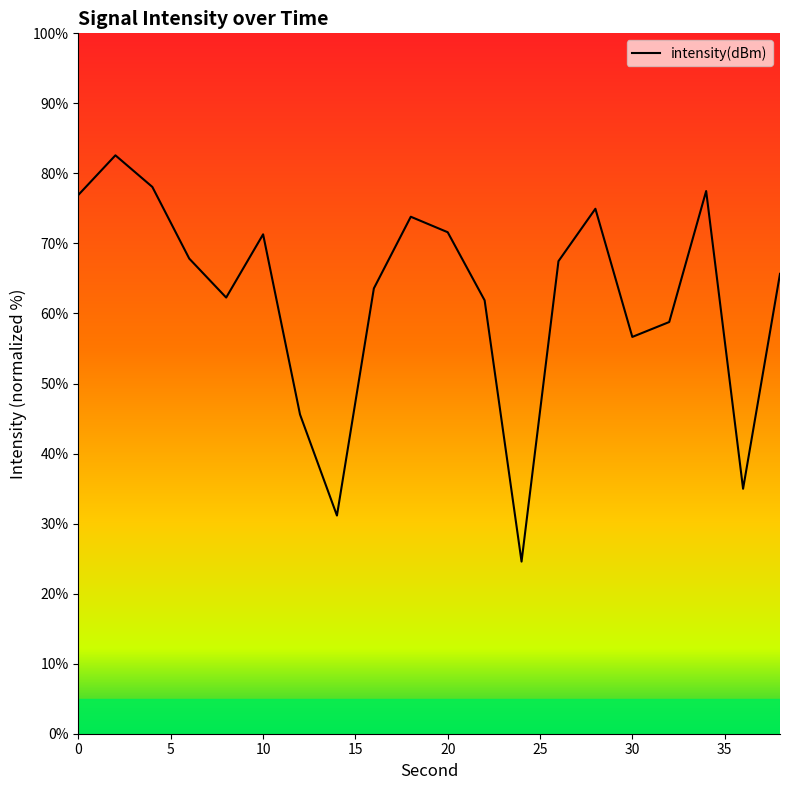

What is the difference between the maximum and minimum values?

58.0